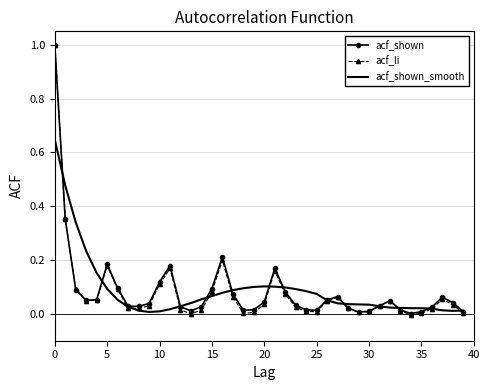

Which series has the largest range (max minus min)?

acf_li